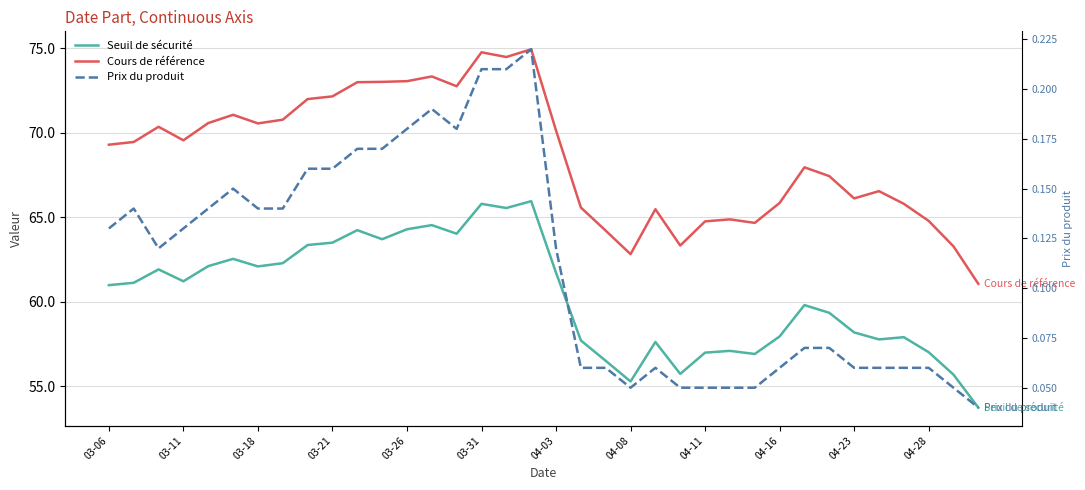

Is this an area chart (filled region under the line)?

No